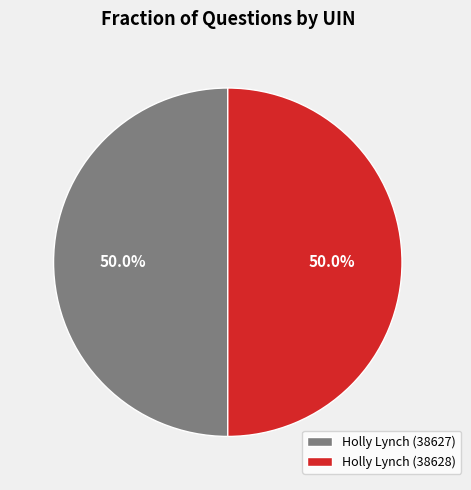

Combined, do Holly Lynch (38627) and Holly Lynch (38628) account for over 50%?

Yes